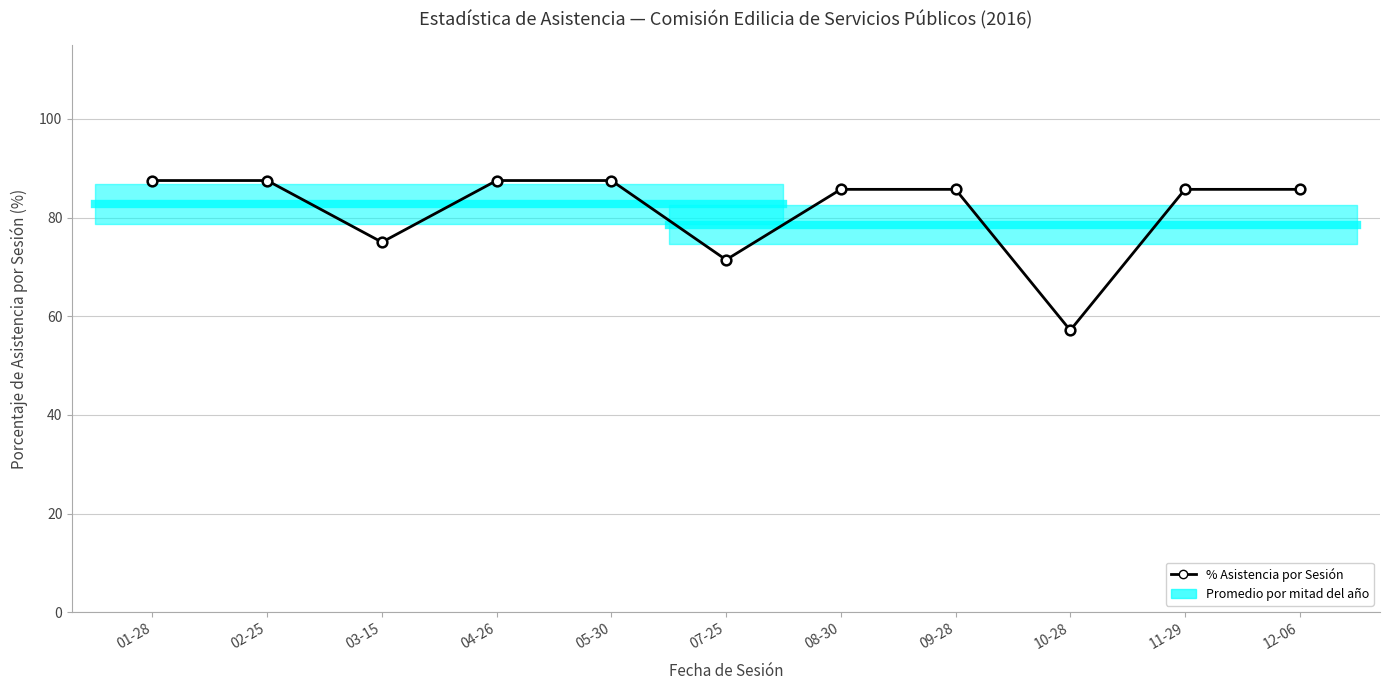

Reading left to right, extract all data points from this chart.

01-28=87.5	02-25=87.5	03-15=75.0	04-26=87.5	05-30=87.5	07-25=71.4	08-30=85.7	09-28=85.7	10-28=57.1	11-29=85.7	12-06=85.7